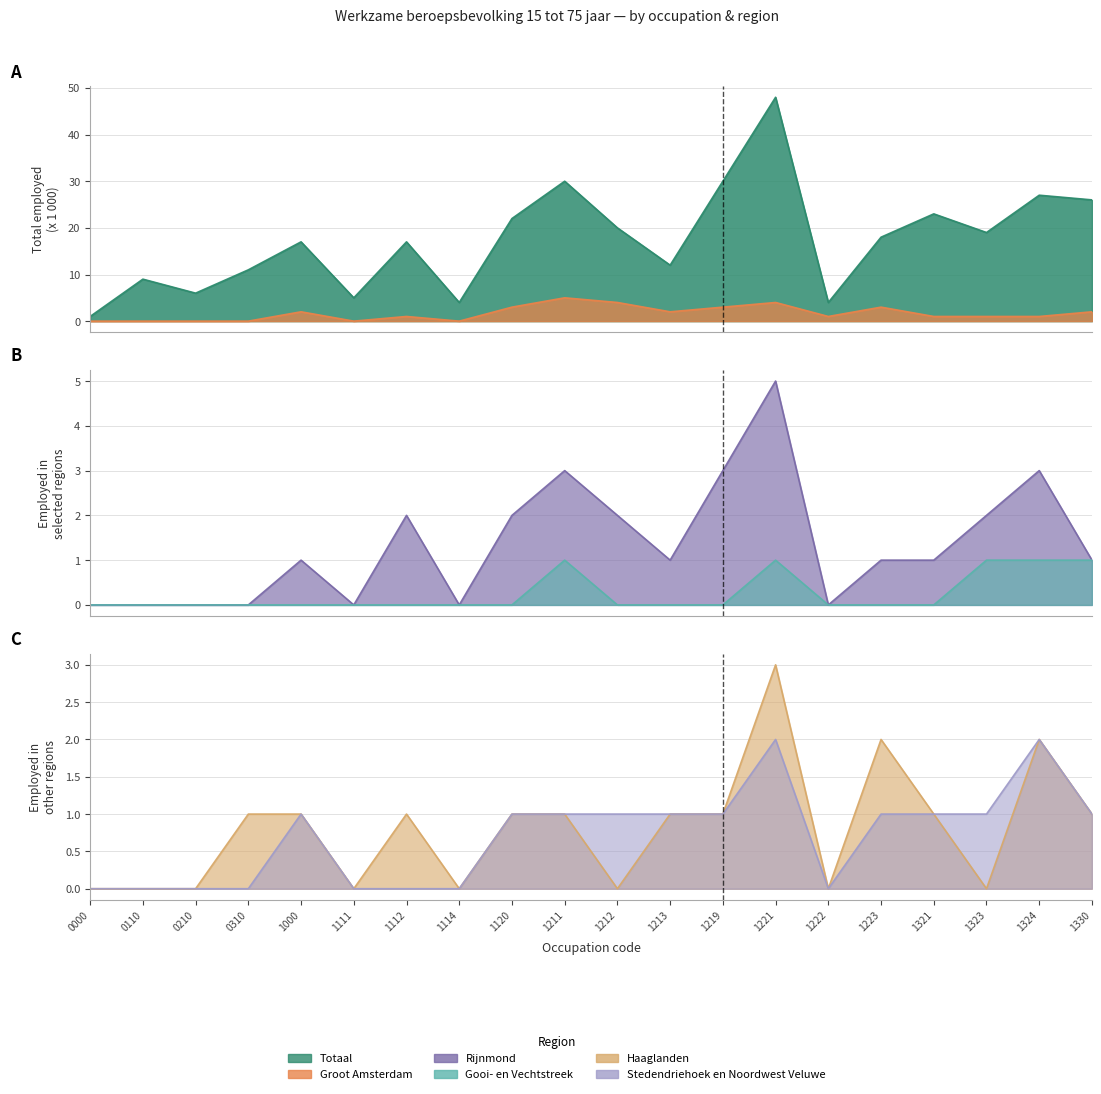

How many interior local peaks does the Stedendriehoek en Noordwest Veluwe series have?

3